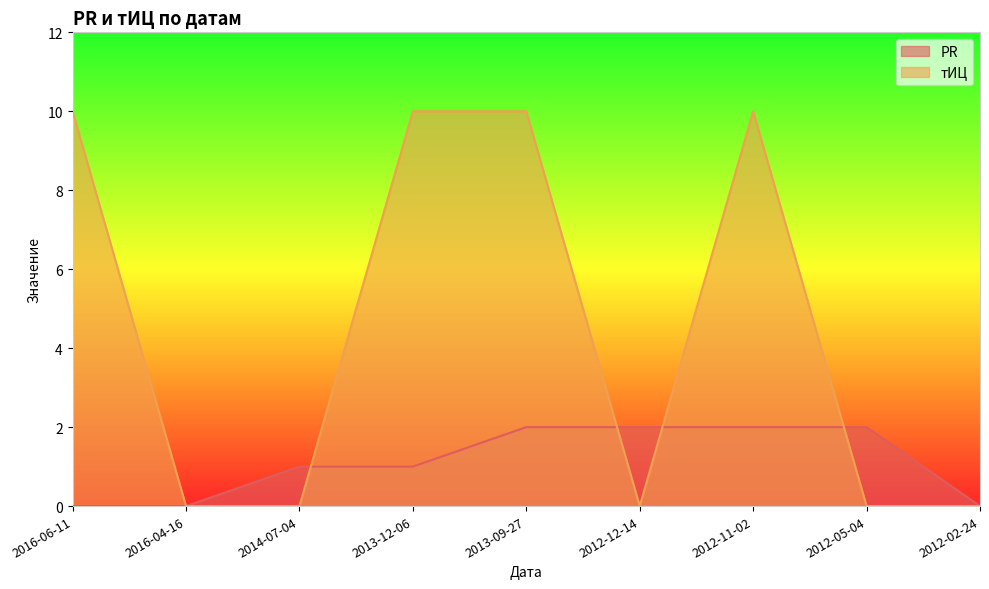

Does the chart display data point markers on the line(s)?

No